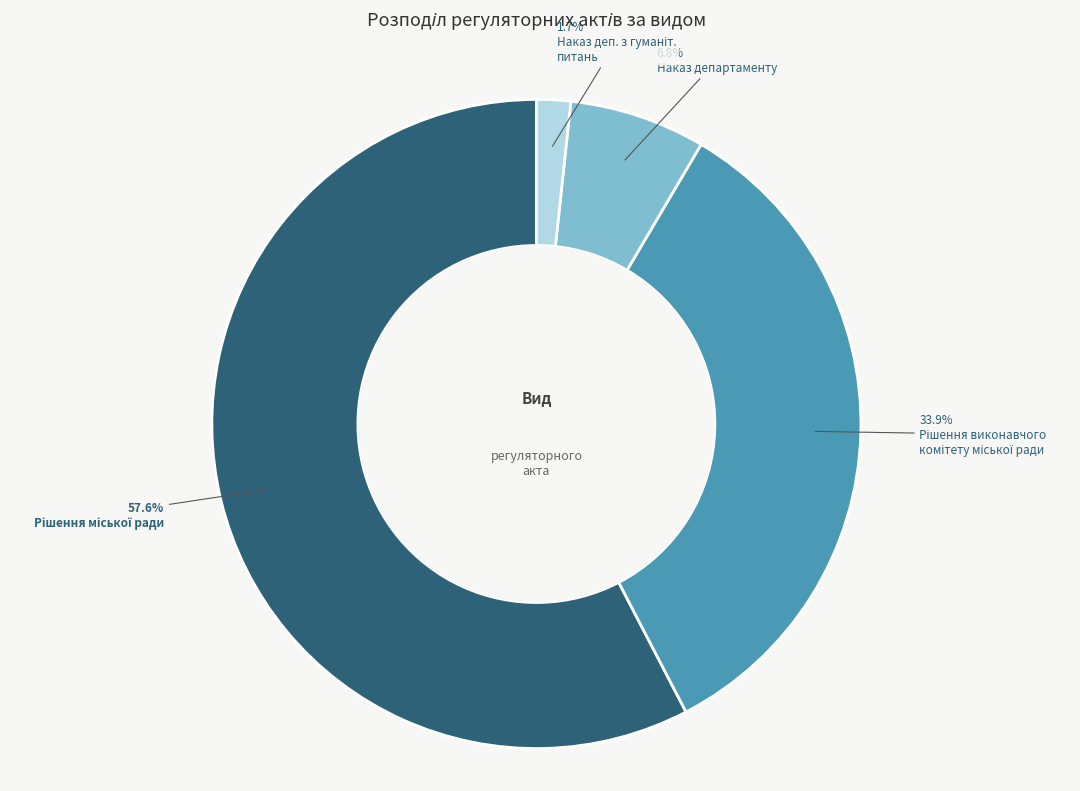

Is there a majority slice in this chart?

Yes